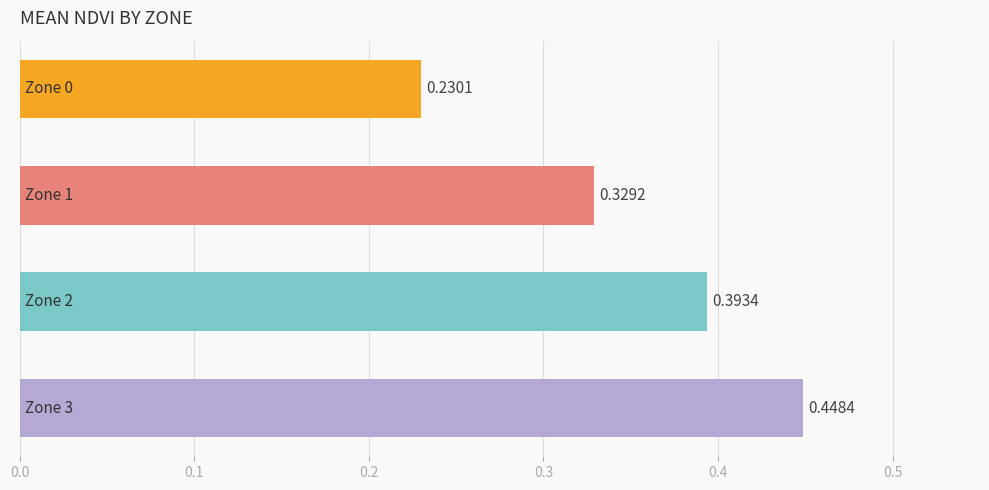

What is the sum of all values?

1.4